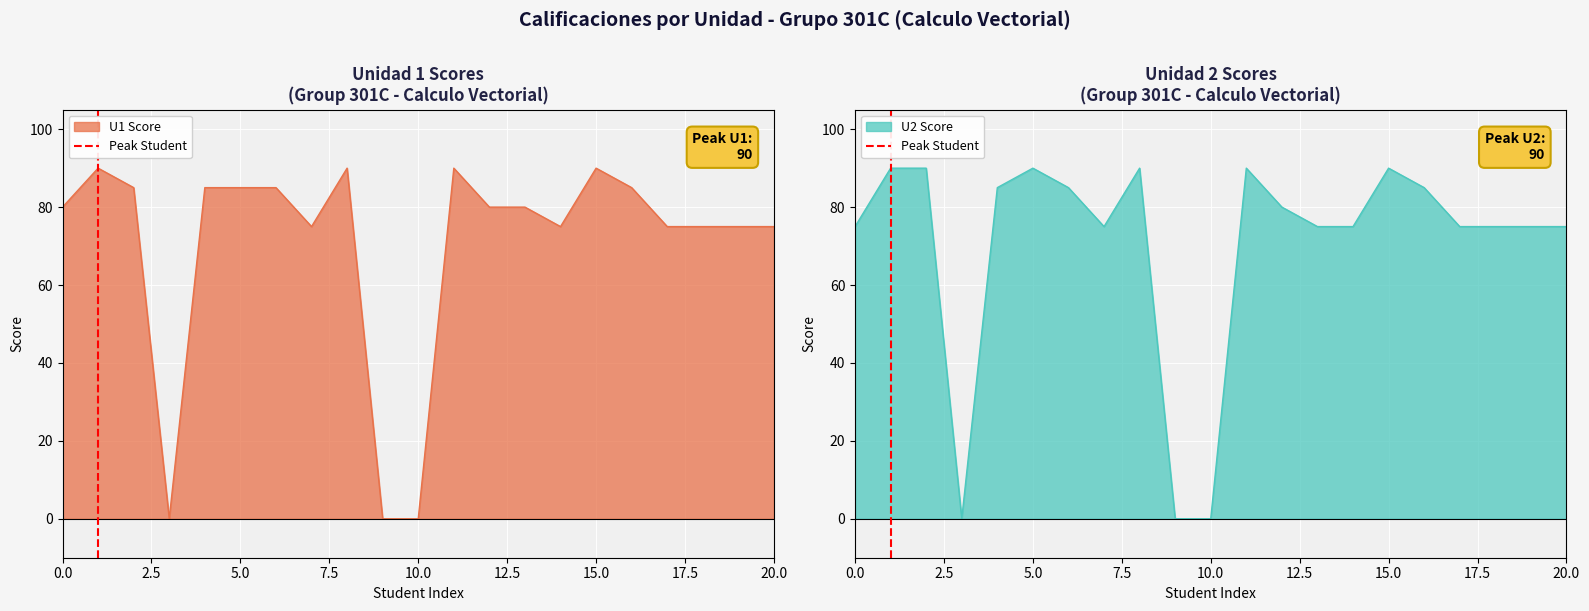

True or false: U2 Score has a value of 49 at 10.0.

False